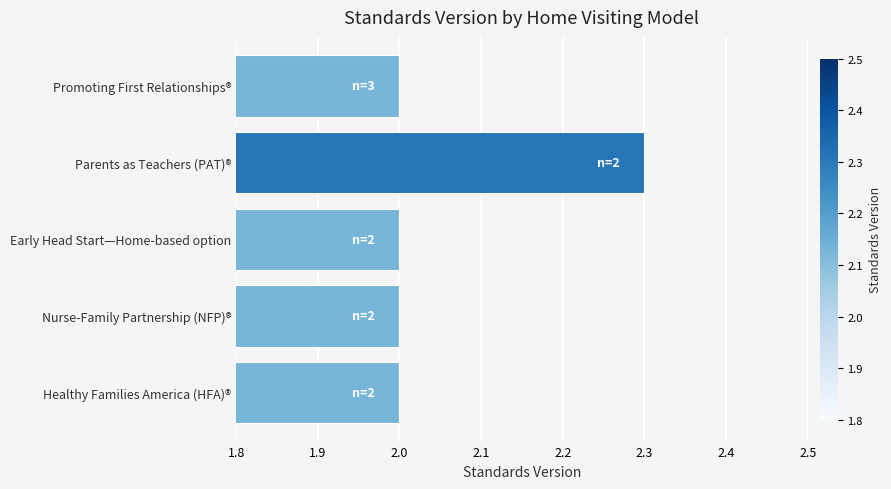

True or false: the data shows 2.0 at Early Head Start—Home-based option.

True